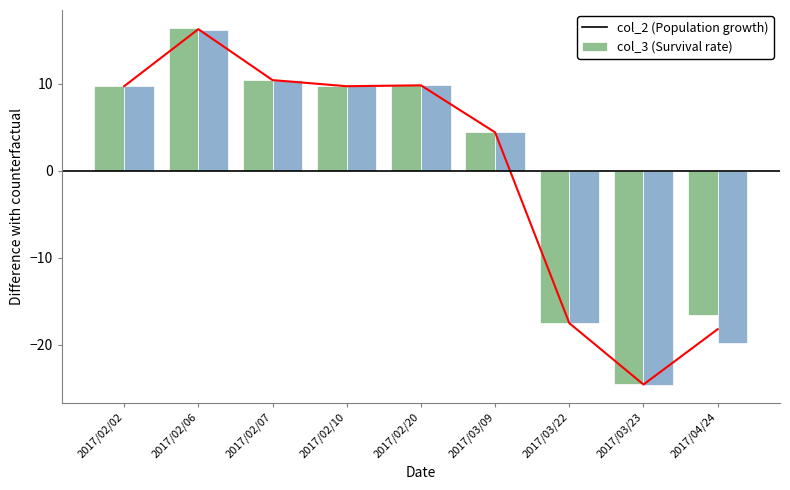

What is the value of the col_2 (Population growth) bar at the 8th from the left?

-24.5